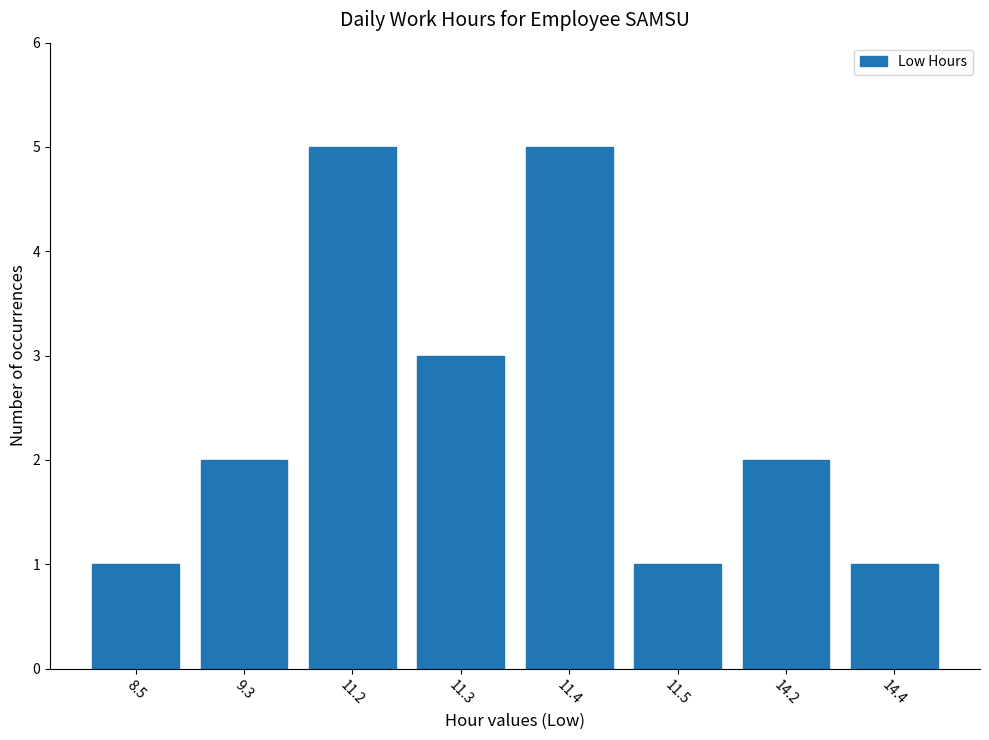

The chart shows a value of 1 at 14.4. True or false?

True